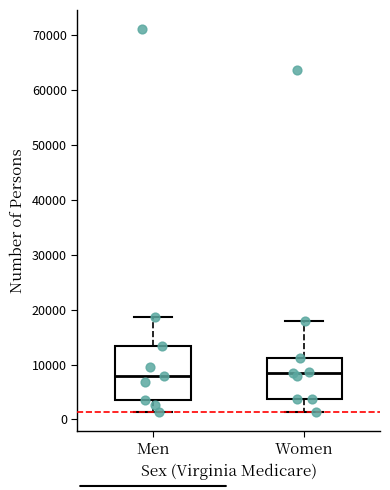

Reading left to right, read every box against the y-axis: the position of its median line, the range the box covers, and the ends of its whiskers. The values are not printed on the chart, so give them approximately, as read against the axis.

Men: median 8000, box 3000 to 13000, whiskers 1000 to 19000
Women: median 8000, box 4000 to 11000, whiskers 1000 to 18000